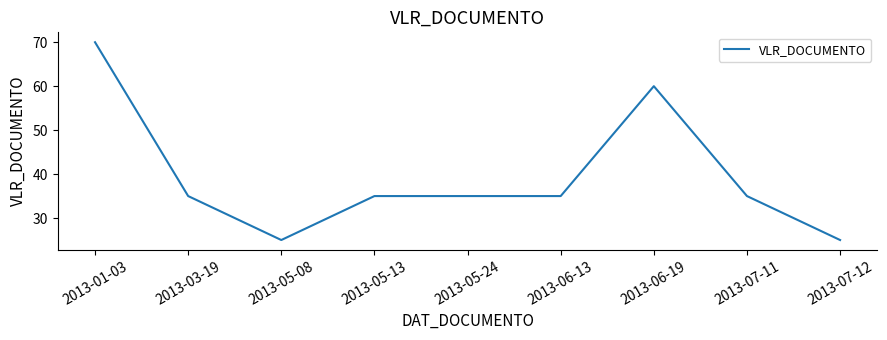

What is the change in value from 2013-01-03 to 2013-06-19?

-10